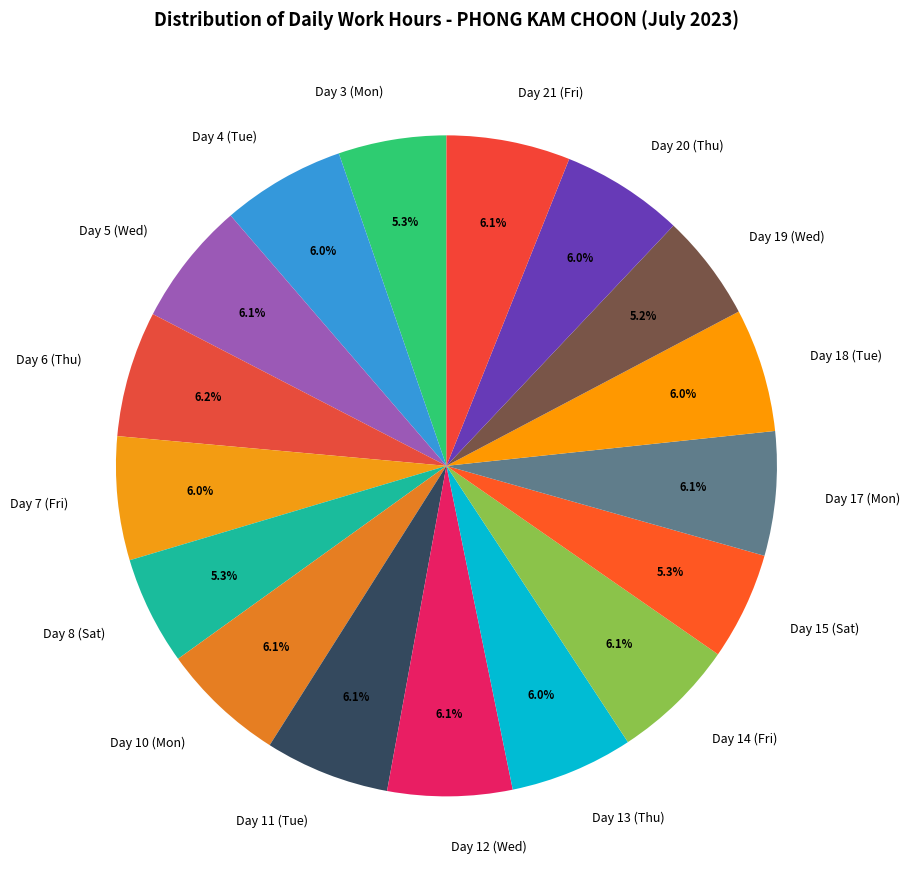

The Day 10 (Mon) slice represents 15% of the pie. True or false?

False